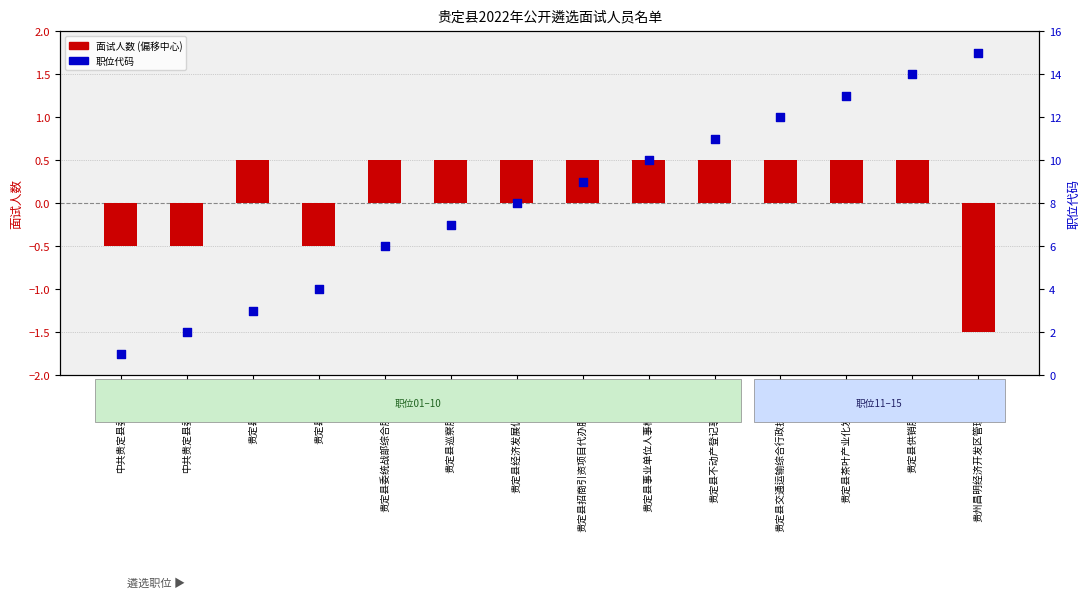

What is the total value across all series at 贵定县茶叶产业化发展中心?

13.5